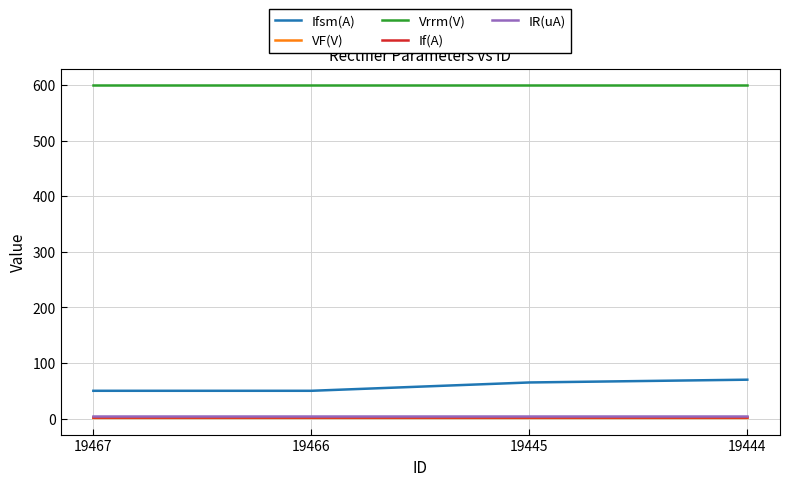

How many lines are shown in the chart?

5